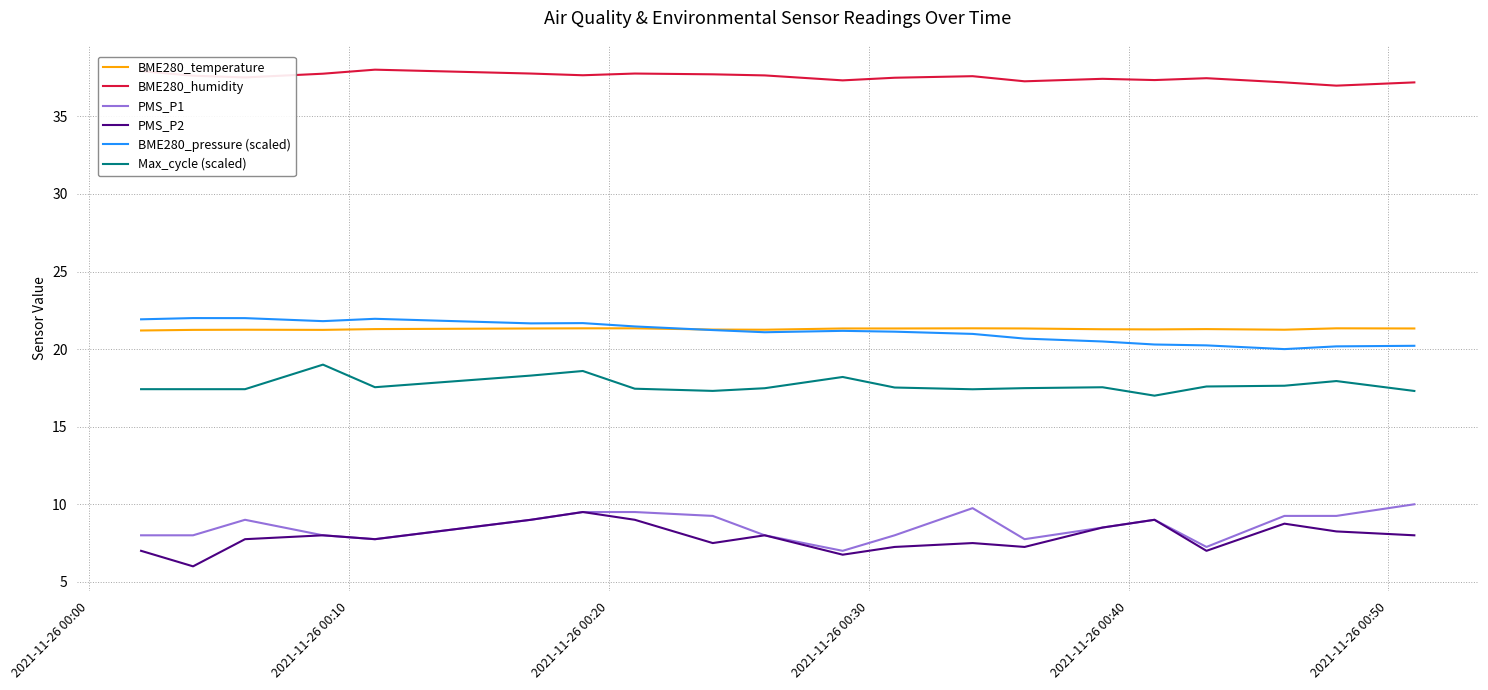

How many lines are shown in the chart?

6